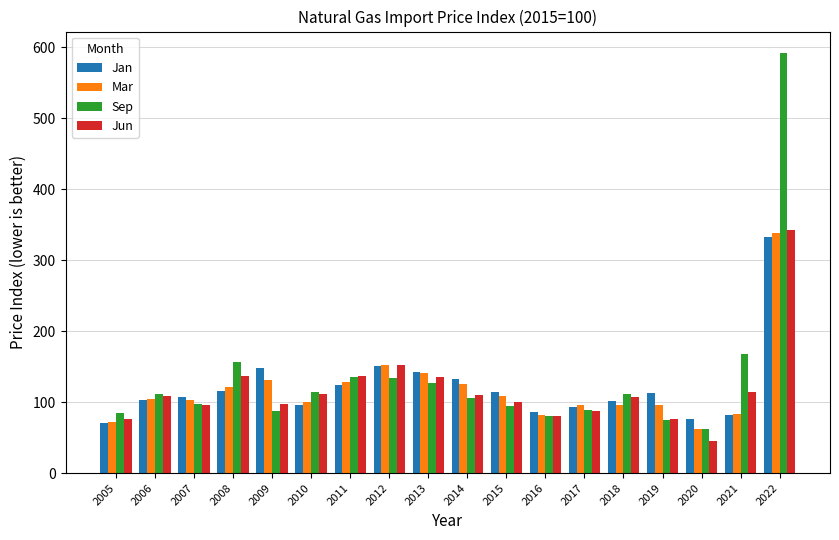

What is the sum of the Sep values at 2018 and 2005?

195.9